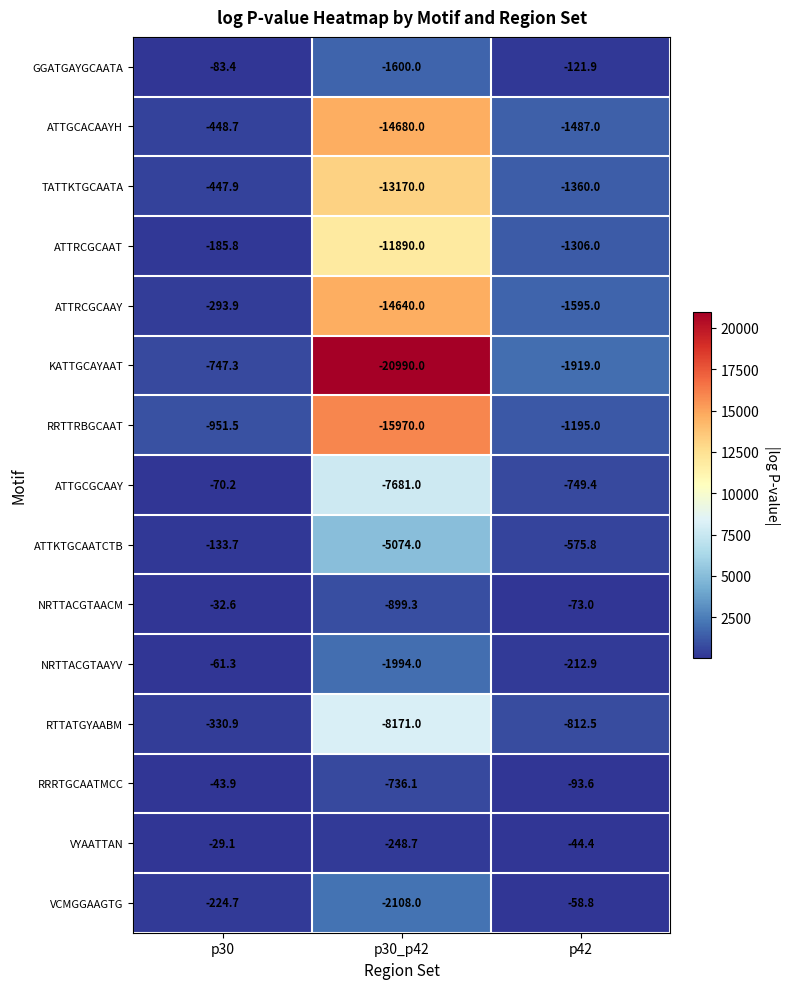

What is the difference between the maximum and minimum values in the ATTGCGCAAY series?

7610.8